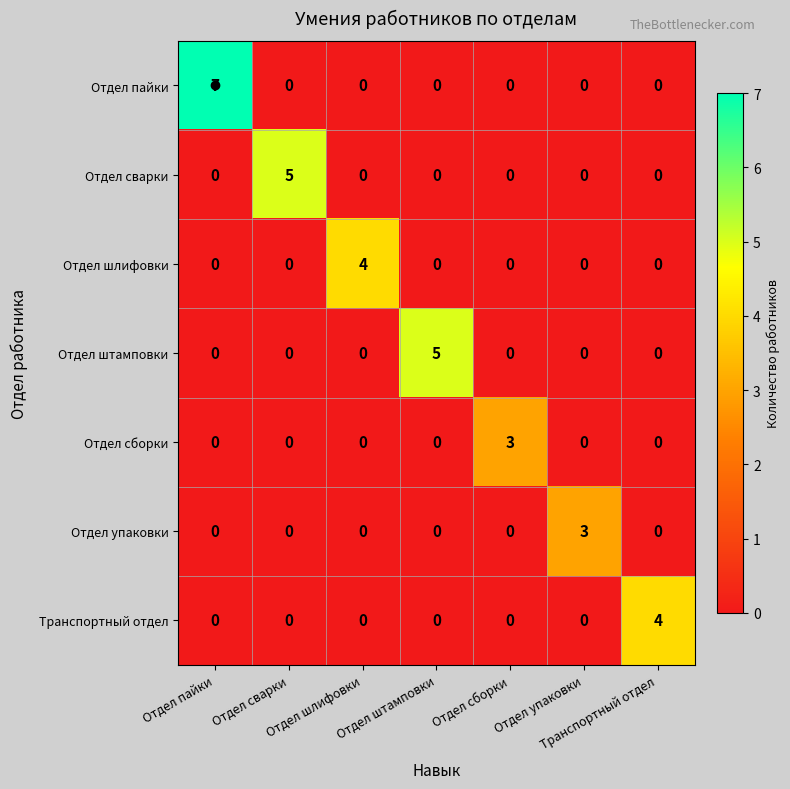

What is the difference between the highest and lowest values at Отдел шлифовки?

4